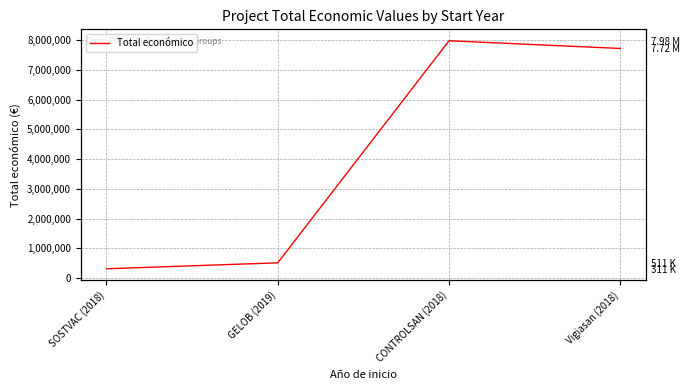

Count the number of values greater than 7717171.

1